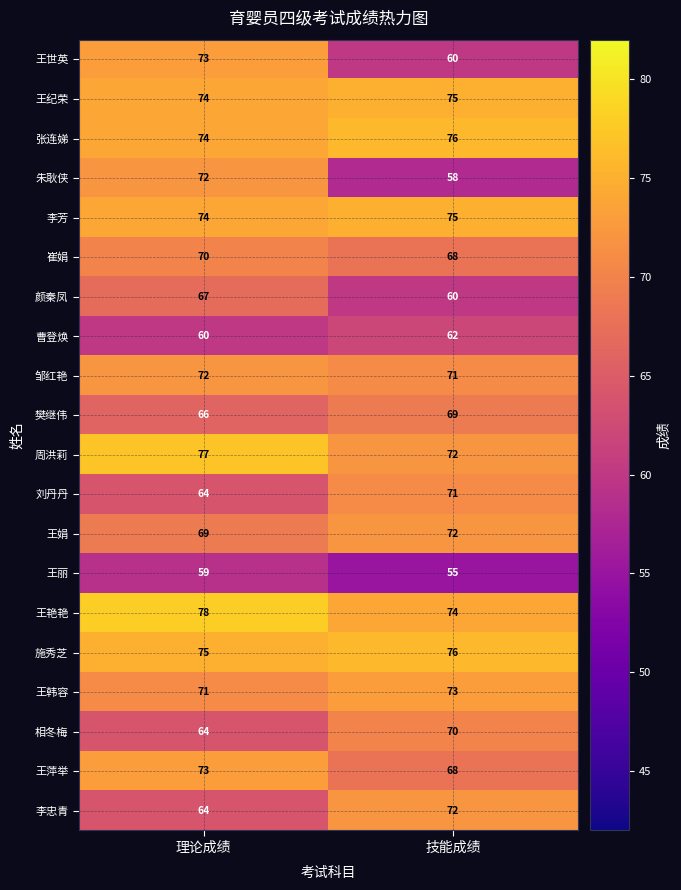

Which category has the highest value in the 李忠青 series?

技能成绩